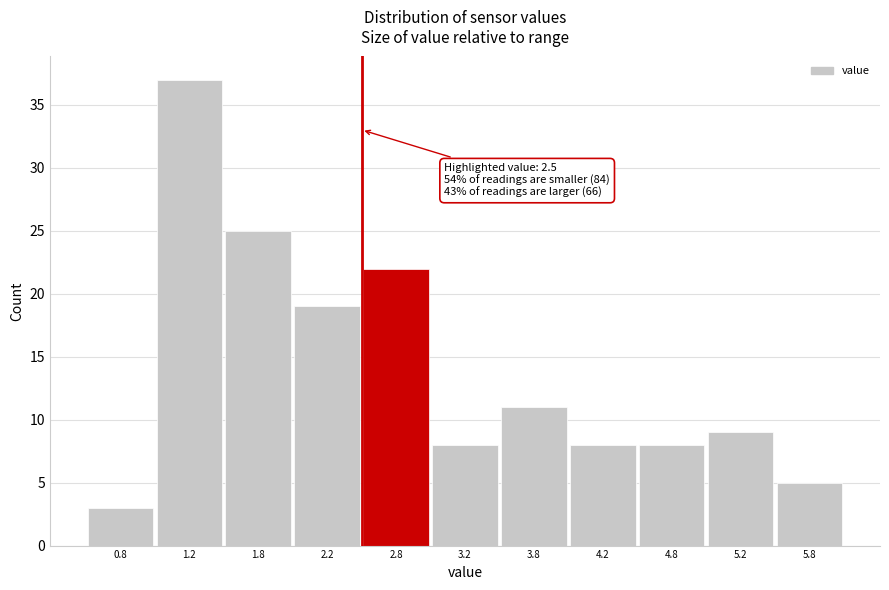

Over which range of the x-axis is the bar tallest?

1.0 to 1.5